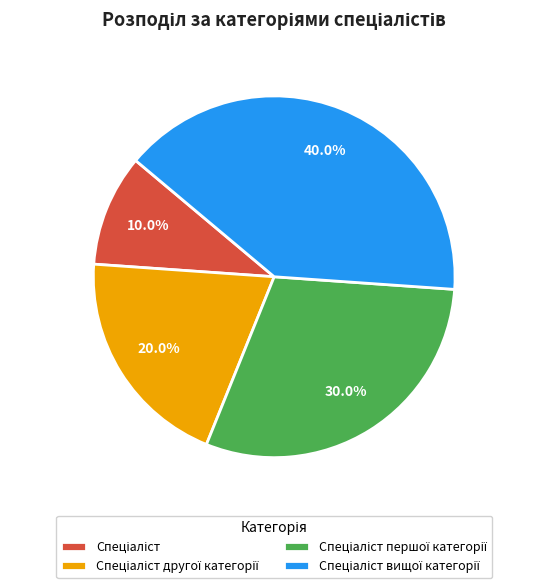

To the nearest percent, what is the average slice percentage?

25%